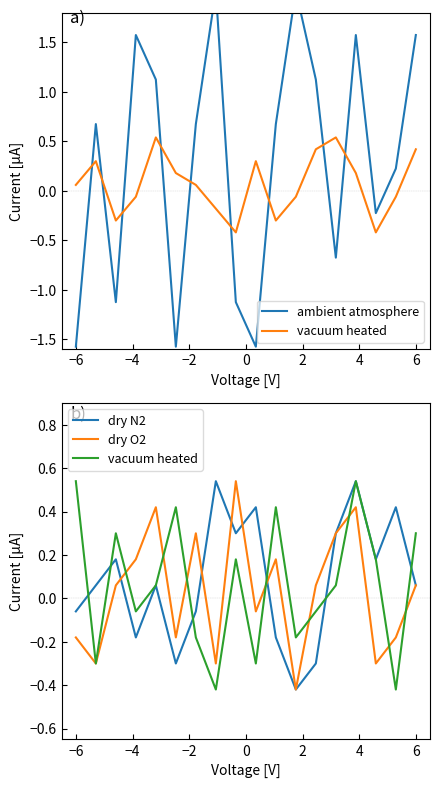

Between 2 and 6, which series saw the biggest shift?

ambient atmosphere